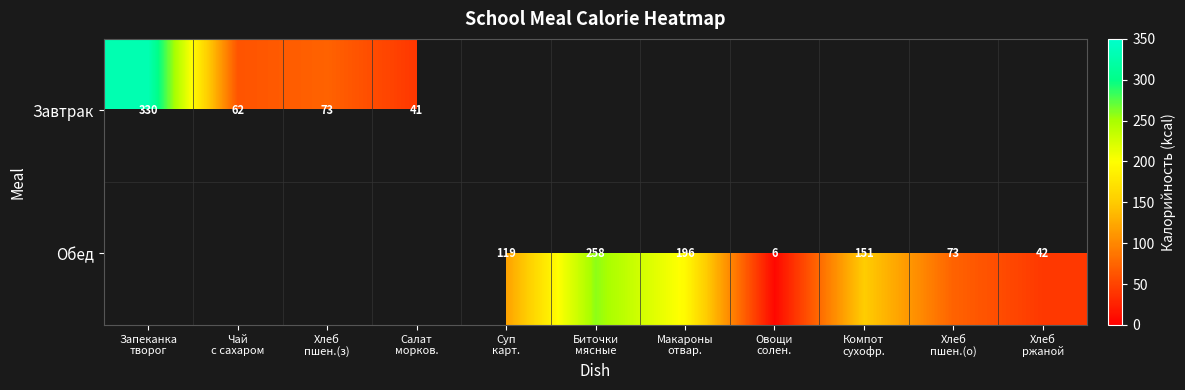

Between Запеканка творог and Чай с сахаром, which series saw the biggest shift?

Завтрак